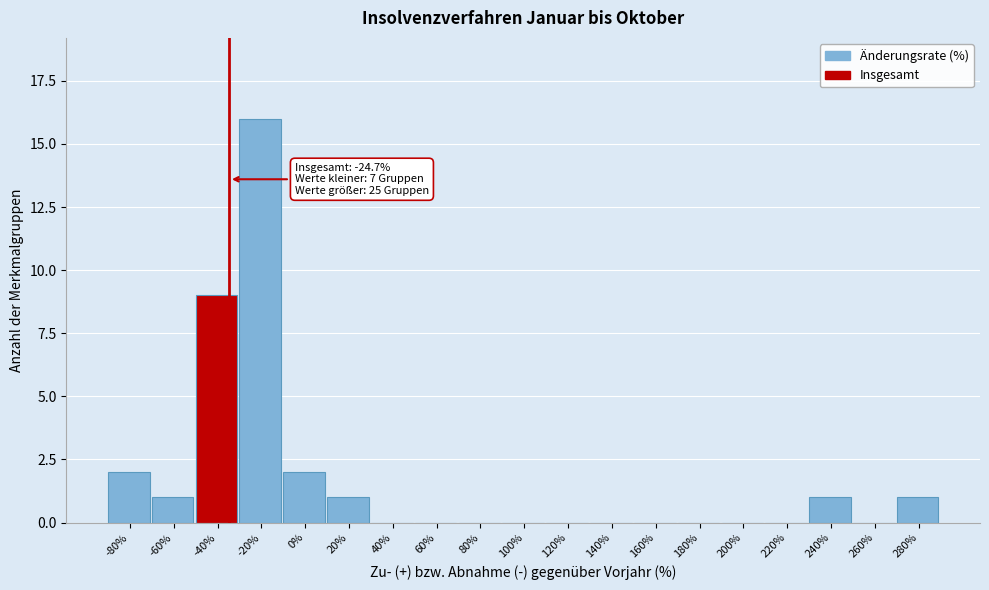

Reading left to right, what are all the values shown in this chart?

-80%=2	-60%=1	-40%=9	-20%=16	0%=2	20%=1	40%=0	60%=0	80%=0	100%=0	120%=0	140%=0	160%=0	180%=0	200%=0	220%=0	240%=1	260%=0	280%=1